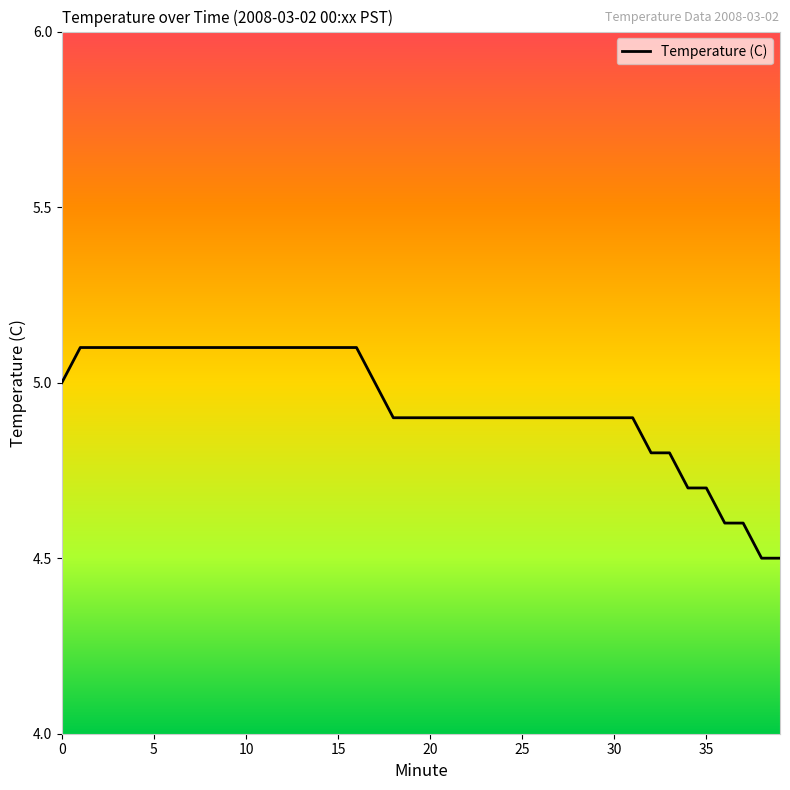

What is the average value?

4.9